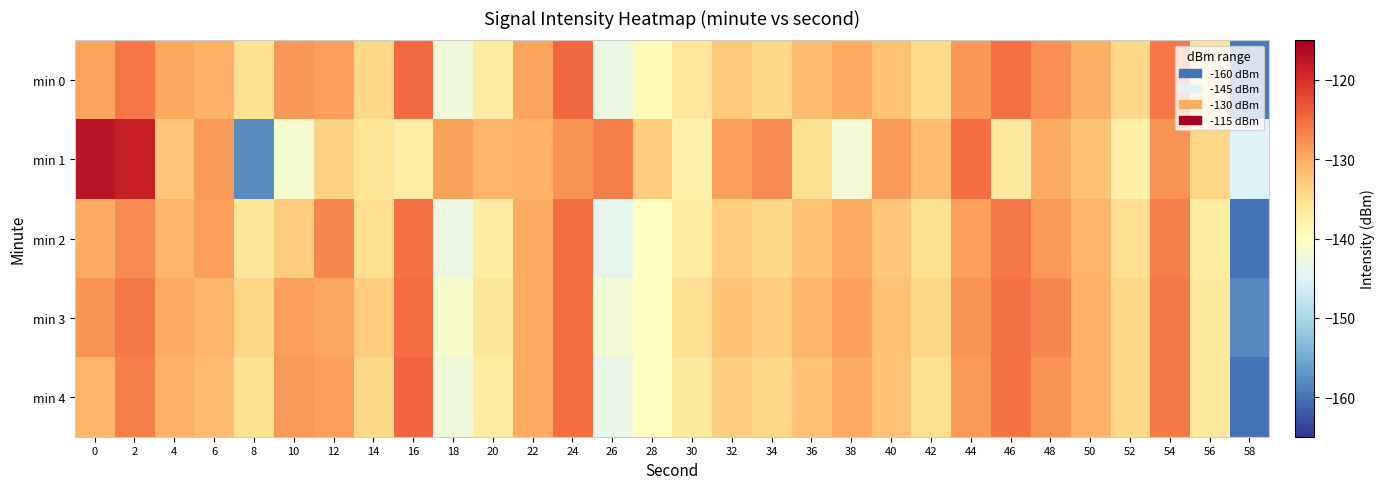

Reading right to left, extract all data points from this chart.

min 0: 58=-159.4	56=-136.1	54=-125.9	52=-134.3	50=-130.3	48=-127.8	46=-125.3	44=-128.3	42=-134.6	40=-132.0	38=-129.9	36=-131.6	34=-134.2	32=-132.9	30=-136.2	28=-139.6	26=-143.0	24=-124.7	22=-129.3	20=-136.8	18=-142.4	16=-124.8	14=-134.2	12=-128.9	10=-128.4	8=-135.4	6=-130.6	4=-129.5	2=-125.8	0=-129.4
min 1: 58=-145.0	56=-134.0	54=-128.0	52=-137.5	50=-132.0	48=-130.0	46=-136.5	44=-125.0	42=-131.5	40=-128.5	38=-142.0	36=-135.0	34=-127.5	32=-129.0	30=-138.0	28=-133.0	26=-126.5	24=-128.0	22=-130.5	20=-131.0	18=-129.3	16=-137.1	14=-135.7	12=-133.6	10=-141.6	8=-157.9	6=-128.5	4=-132.4	2=-118.5	0=-117.2
min 2: 58=-160.0	56=-137.0	54=-126.5	52=-135.0	50=-131.0	48=-128.5	46=-126.0	44=-129.0	42=-135.0	40=-132.5	38=-130.0	36=-132.0	34=-134.5	32=-133.0	30=-137.0	28=-140.0	26=-144.0	24=-125.0	22=-130.0	20=-137.0	18=-143.0	16=-125.5	14=-135.0	12=-127.0	10=-133.0	8=-136.0	6=-129.0	4=-131.0	2=-127.5	0=-130.0
min 3: 58=-158.0	56=-136.5	54=-126.0	52=-134.5	50=-130.5	48=-127.0	46=-125.5	44=-128.0	42=-134.0	40=-132.0	38=-129.0	36=-131.0	34=-133.0	32=-132.0	30=-135.0	28=-140.0	26=-142.0	24=-125.0	22=-130.0	20=-136.0	18=-141.0	16=-125.0	14=-133.0	12=-129.5	10=-129.0	8=-134.0	6=-131.0	4=-130.0	2=-126.0	0=-128.0
min 4: 58=-160.0	56=-136.5	54=-126.0	52=-134.5	50=-130.5	48=-128.0	46=-125.5	44=-128.5	42=-135.0	40=-132.0	38=-130.0	36=-132.0	34=-134.0	32=-133.0	30=-136.5	28=-140.0	26=-143.5	24=-125.0	22=-130.0	20=-137.0	18=-142.5	16=-124.5	14=-134.5	12=-129.0	10=-128.5	8=-135.5	6=-131.5	4=-130.5	2=-126.5	0=-131.0